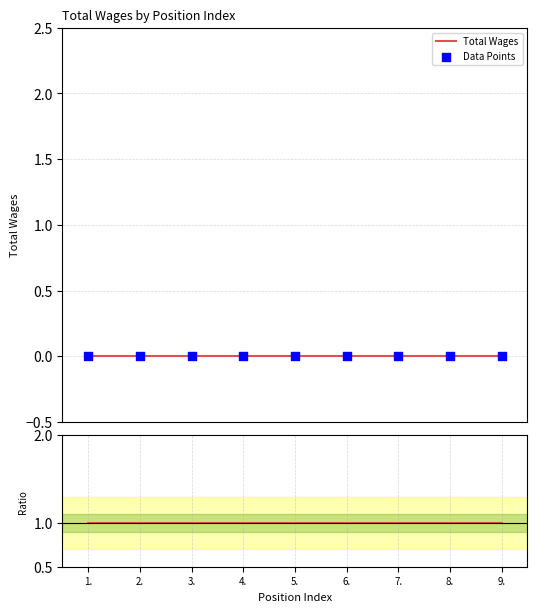

At which category is the sum across all series the highest?

1.